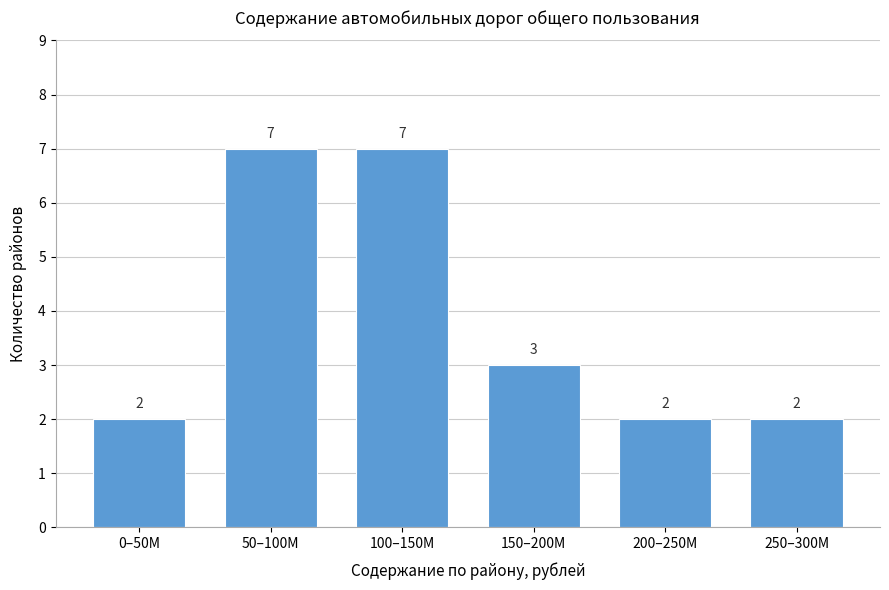

Reading left to right, transcribe all the data shown in this chart.

0–50M=2	50–100M=7	100–150M=7	150–200M=3	200–250M=2	250–300M=2